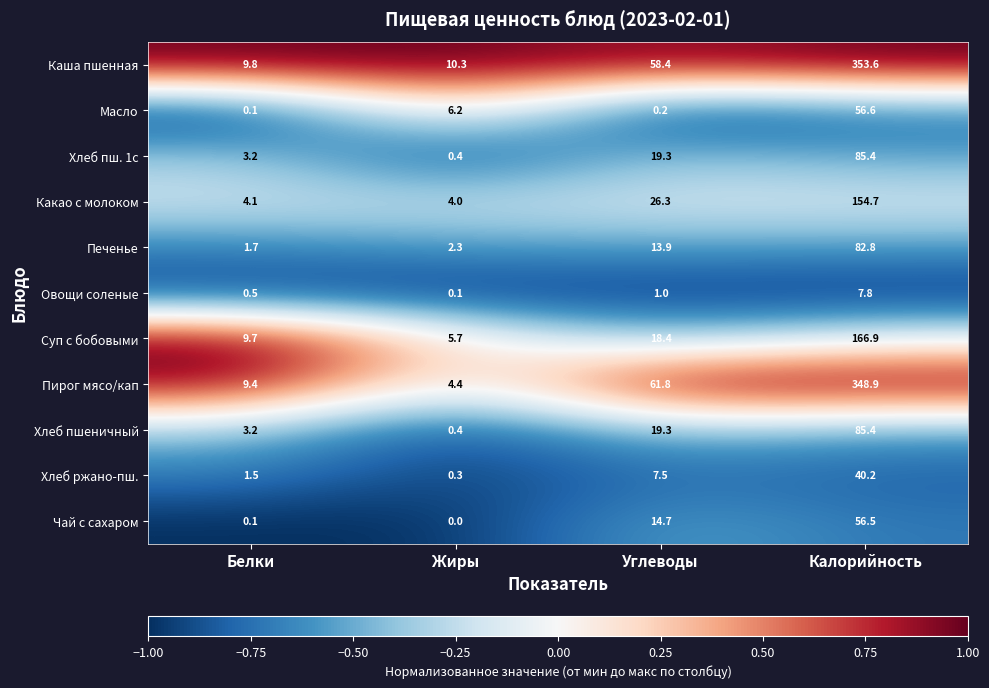

What value does the Хлеб пш. 1с series have at Калорийность?

85.4